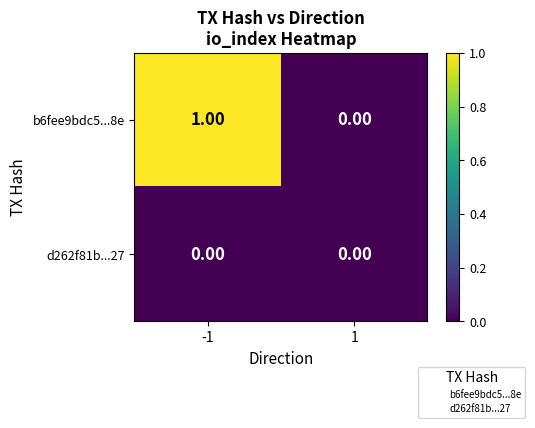

Which series has the widest spread of values?

b6fee9bdc5...8e